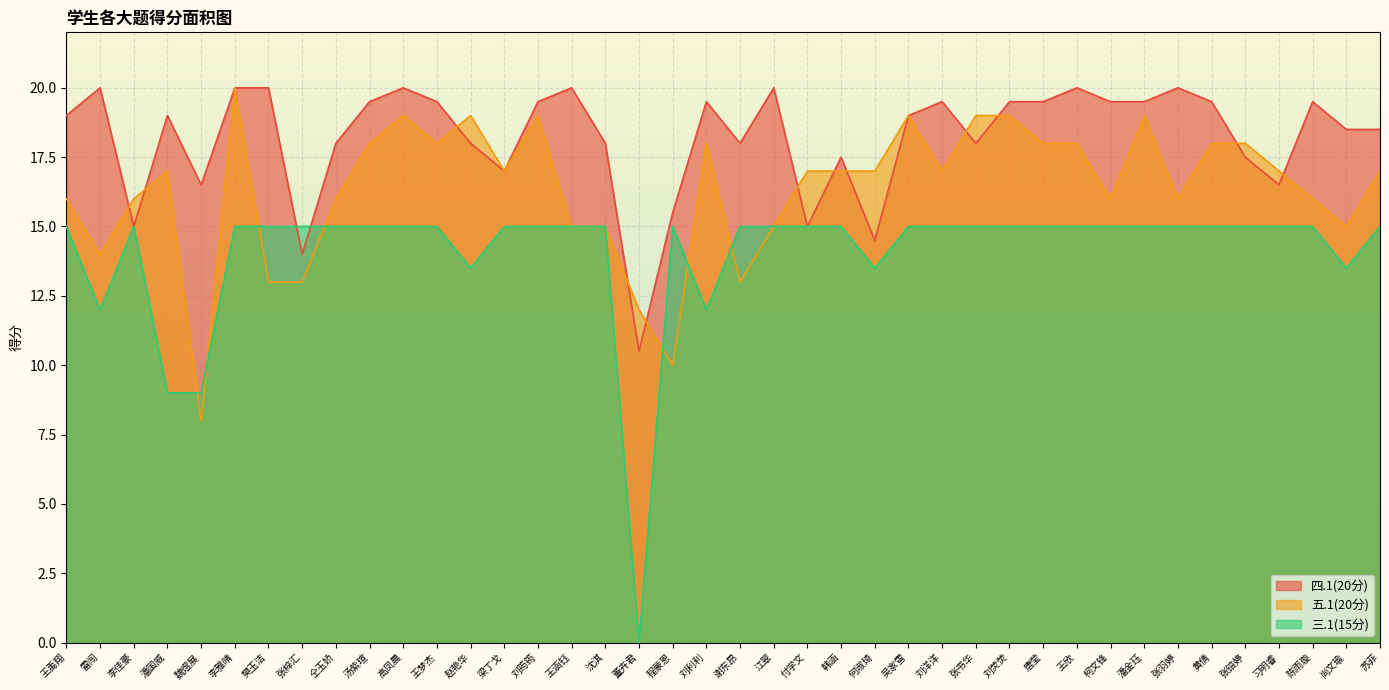

The 五.1(20分) series shows 7.1 at 樊玉洁. True or false?

False